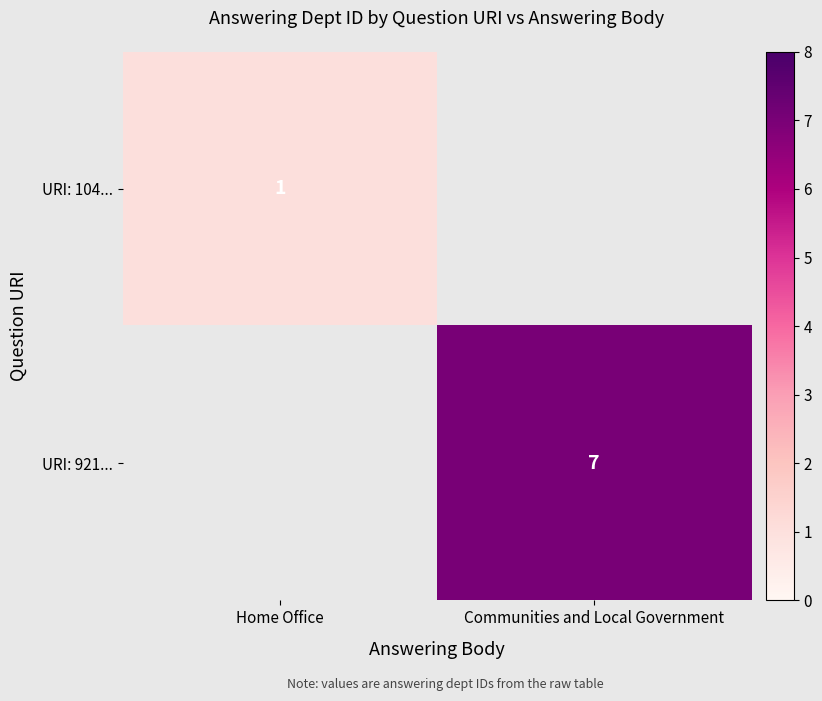

True or false: URI: 104... has a value of 2 at Home Office.

False